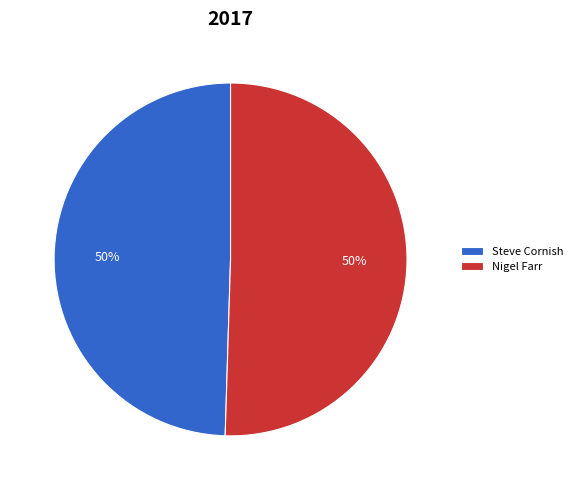

How many slices are in this pie chart?

2